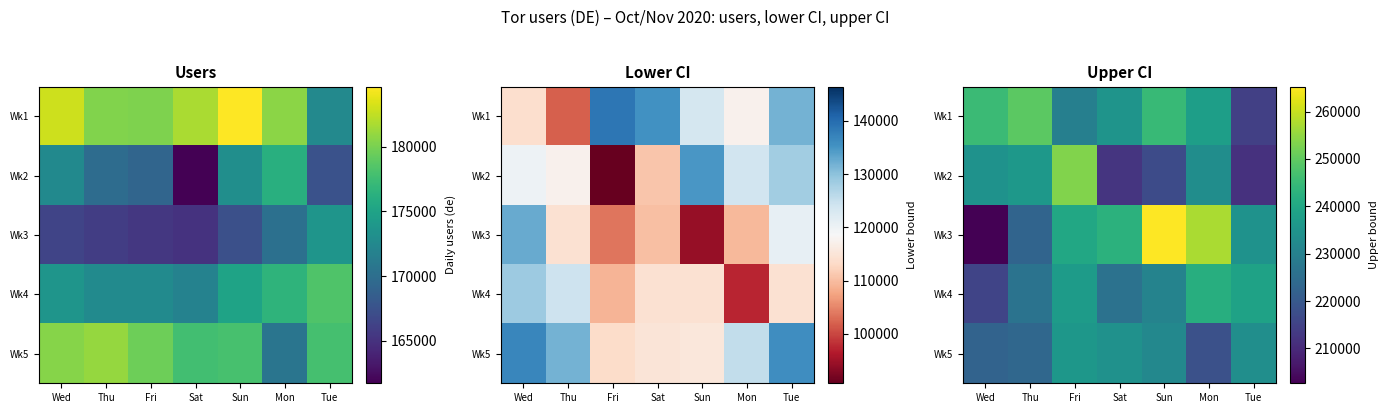

How many series are shown in this chart?

5